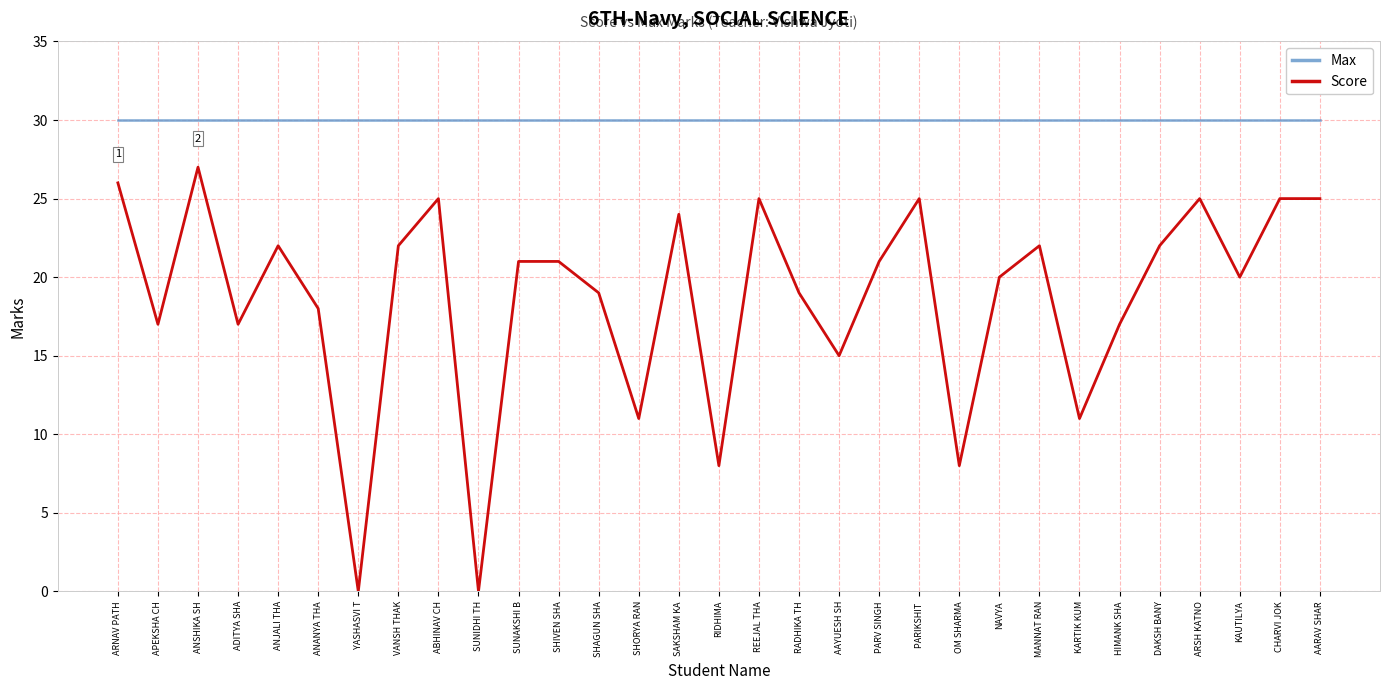

Read the Max value at RIDHIMA.

30